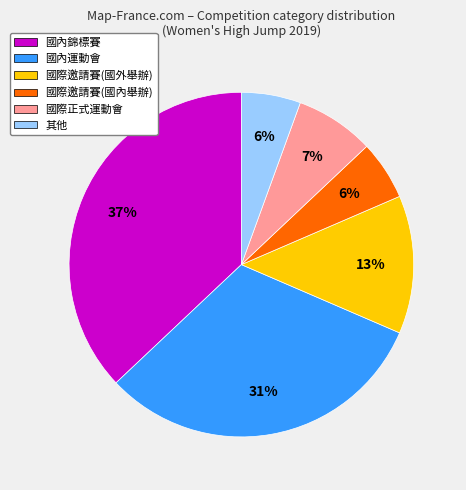

Combined, do 國際邀請賽(國內舉辦) and 國際正式運動會 account for over 50%?

No